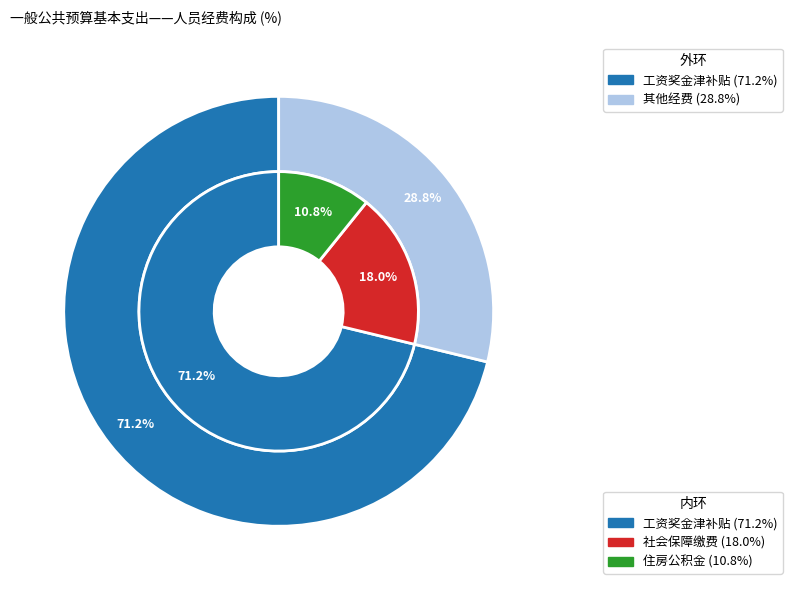

To the nearest percent, what is the average slice percentage?

33%